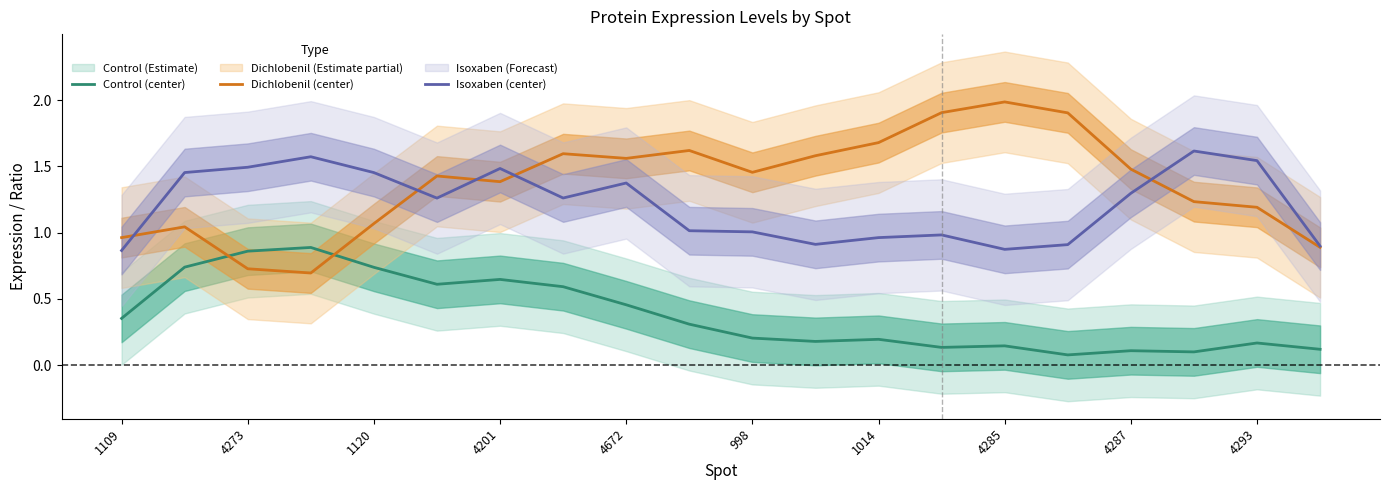

True or false: Control (center) and Isoxaben (center) cross at least once.

False